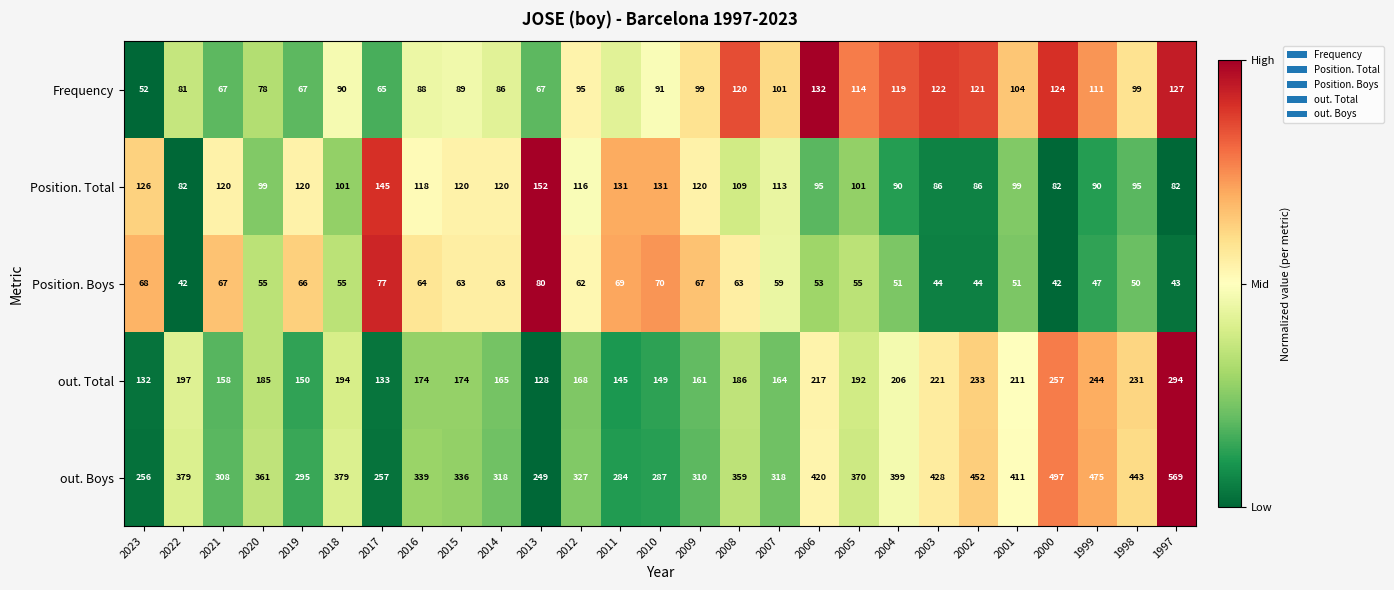

What is the sum of the out. Boys values at 2007 and 2021?

626